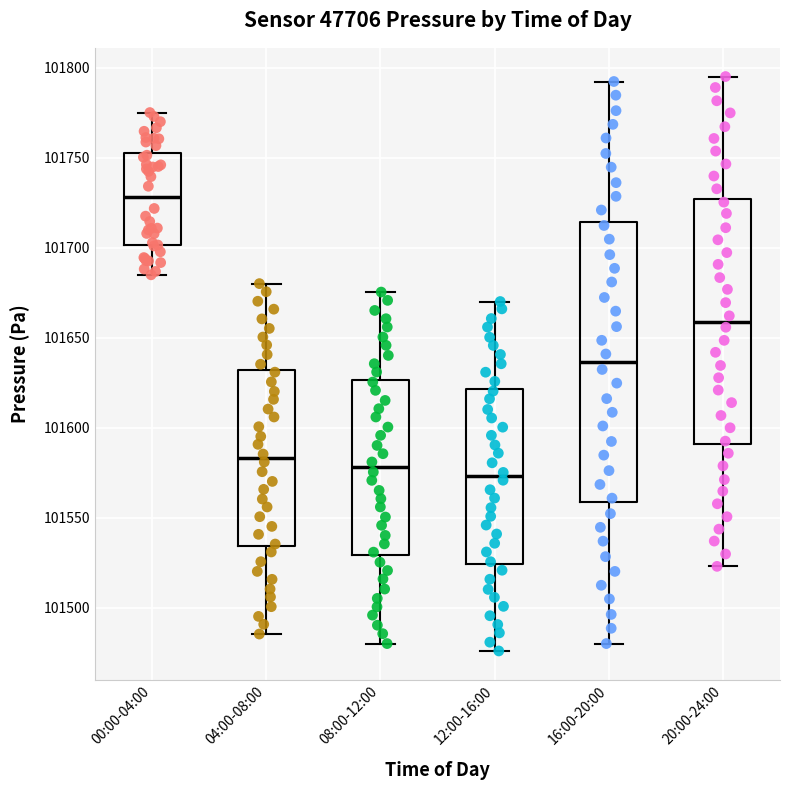

Which box's median line is the lowest?

12:00-16:00